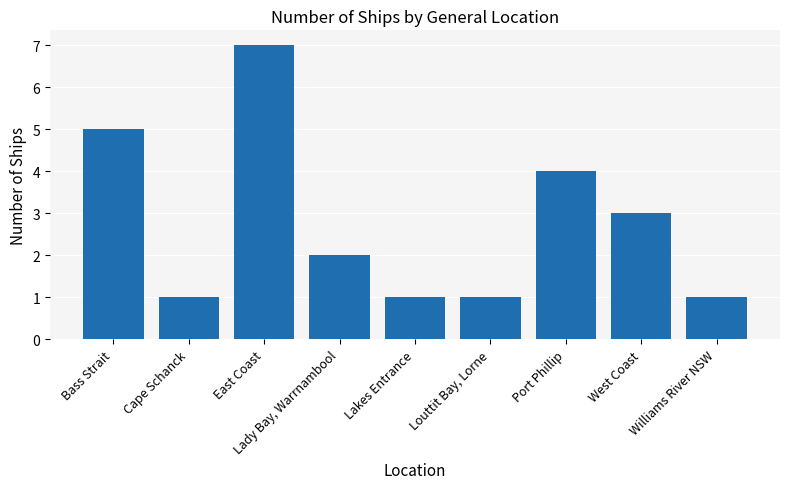

Which has a higher value, West Coast or Williams River NSW?

West Coast